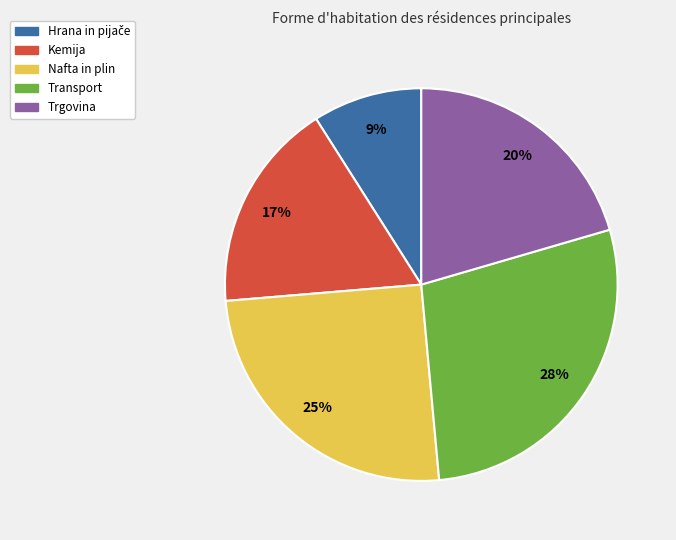

To the nearest percent, what percentage of the pie is Trgovina?

20%